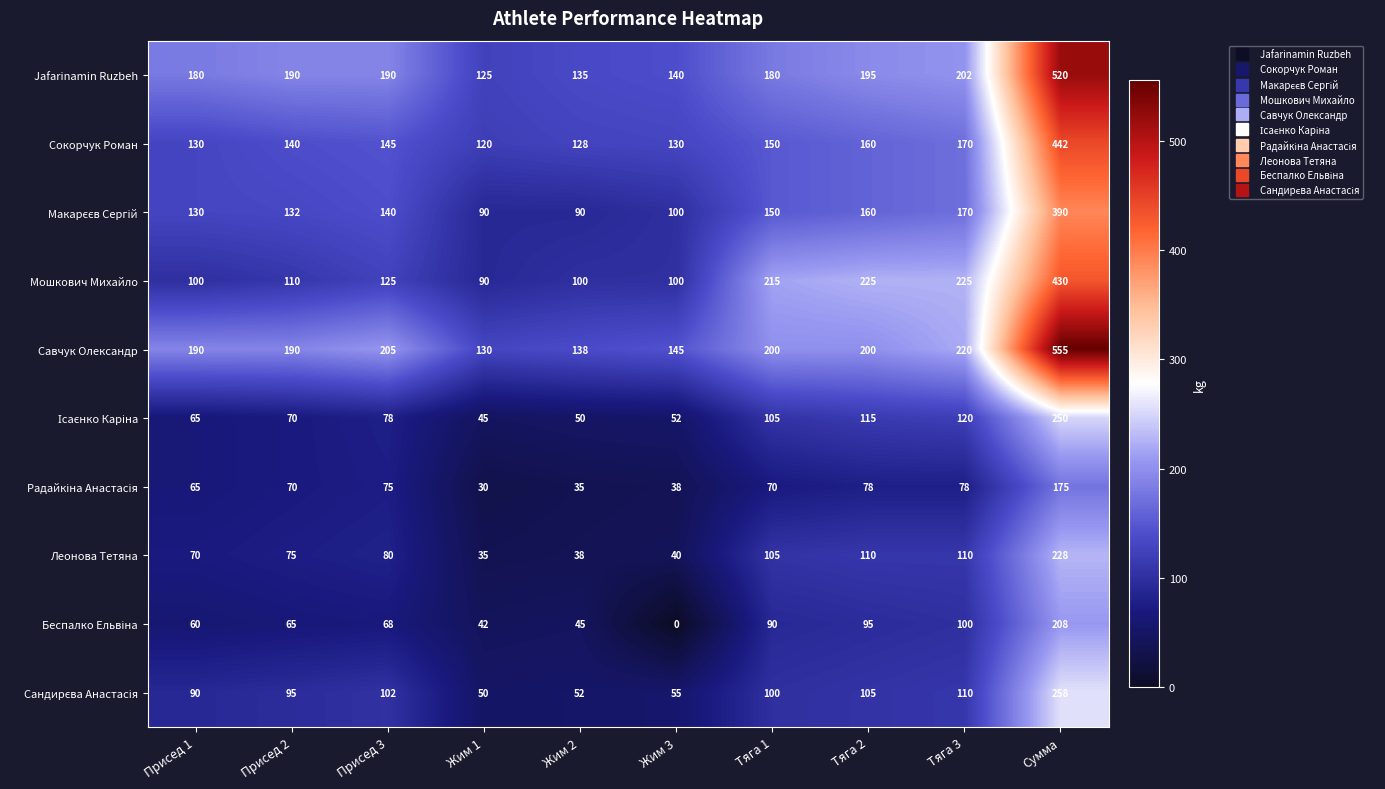

What is the total value across all series at Жим 1?

757